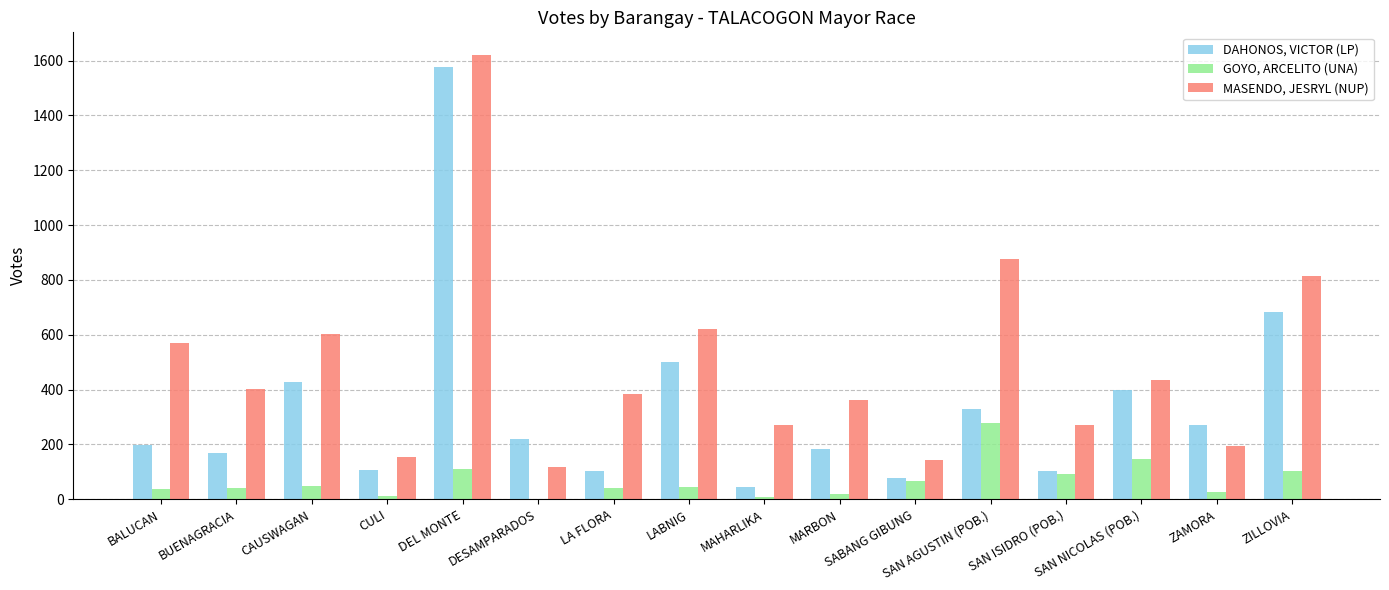

What is the maximum value for MASENDO, JESRYL (NUP)?

1622